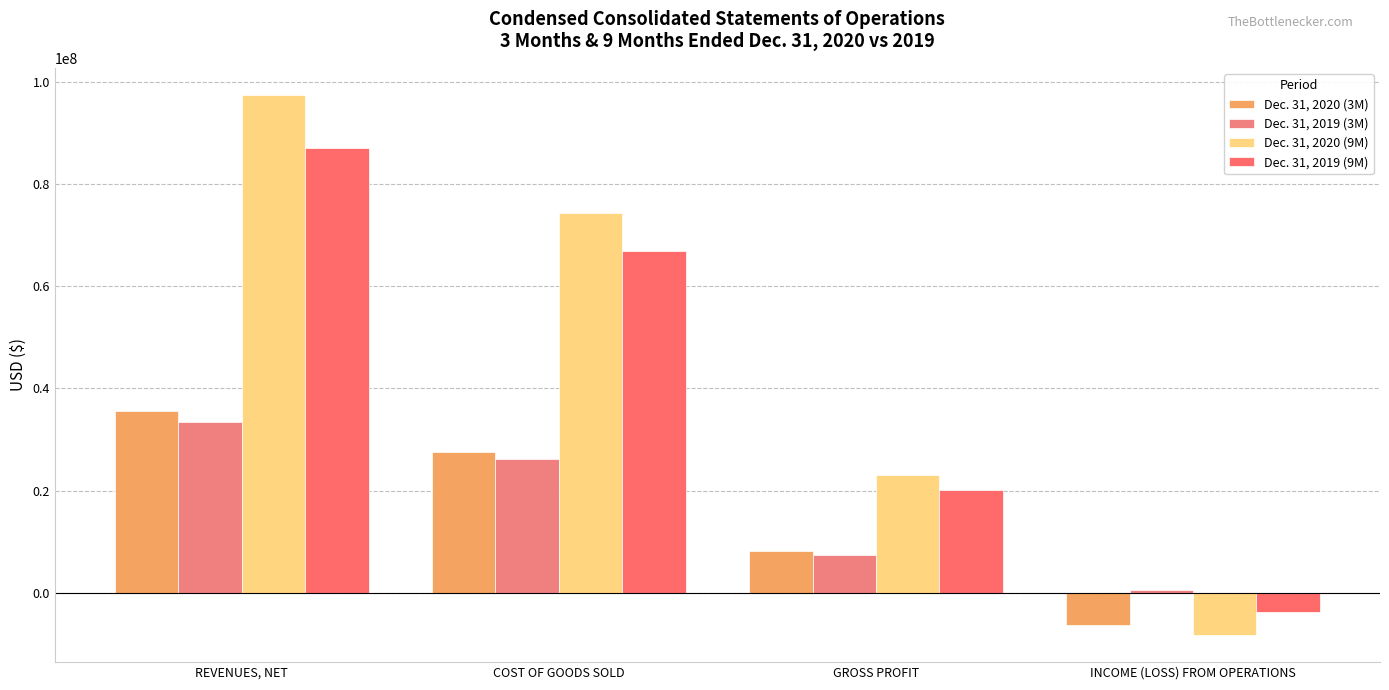

Count the number of categories in the chart.

4